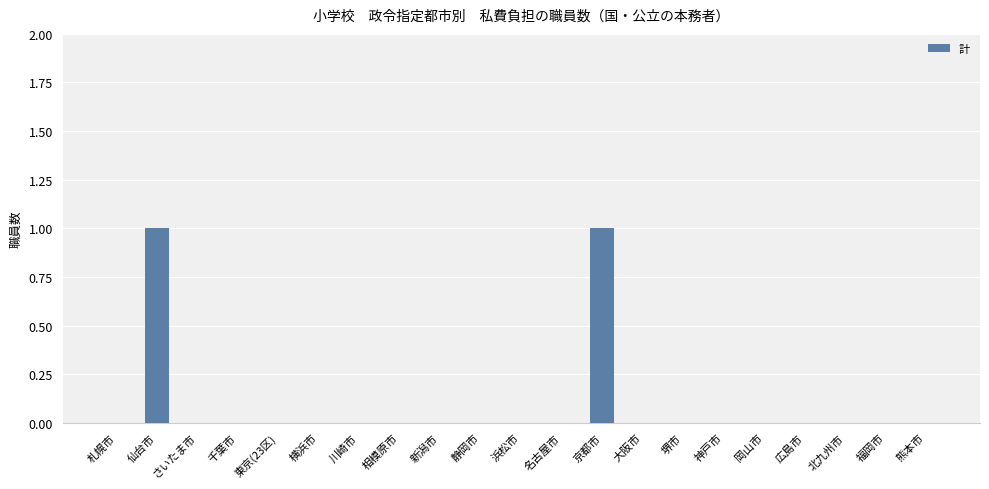

The value at 新潟市 is 0. True or false?

True